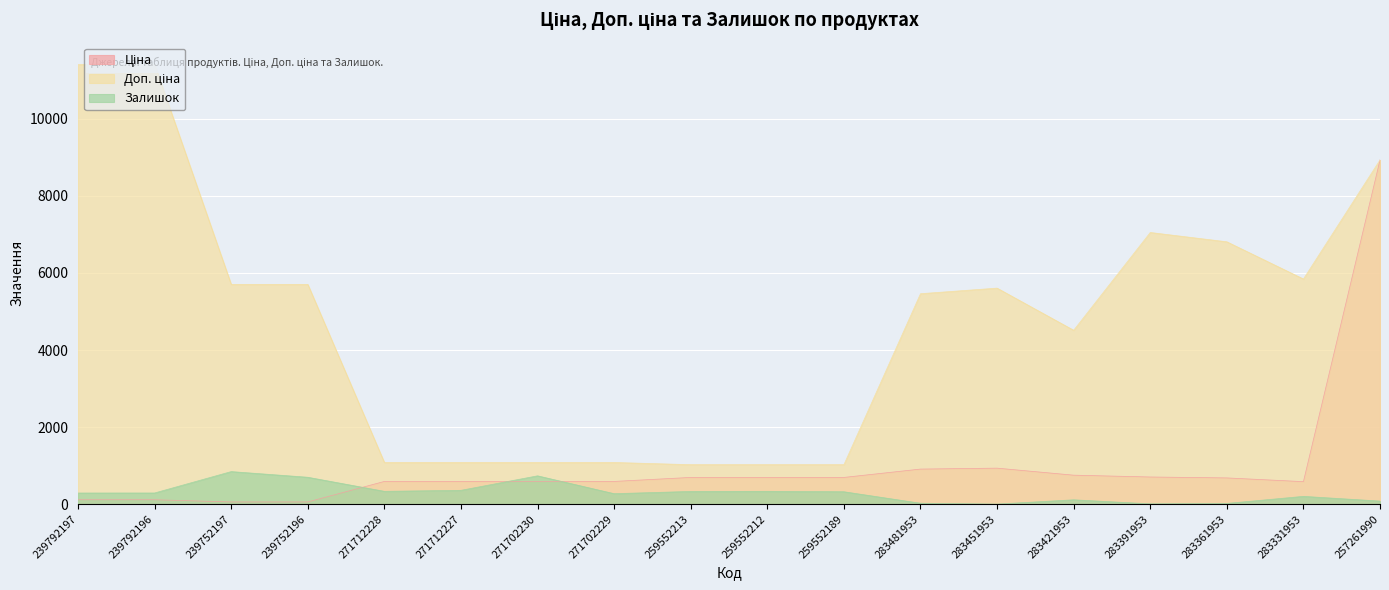

At which category does the chart reach its peak across all series?

239792197